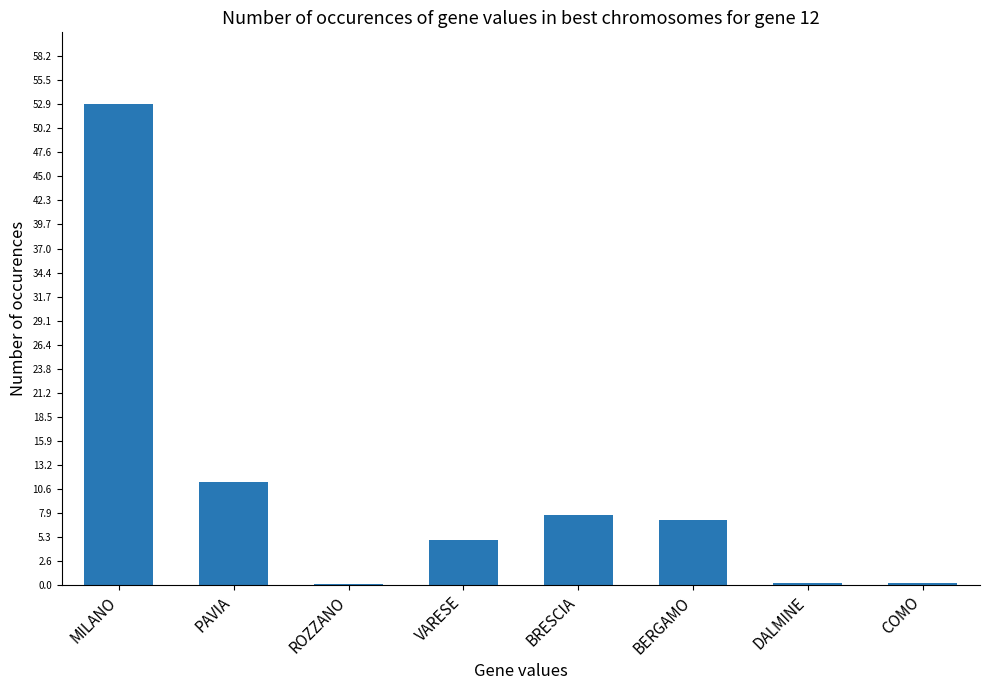

What value does the data have at MILANO?

52.9